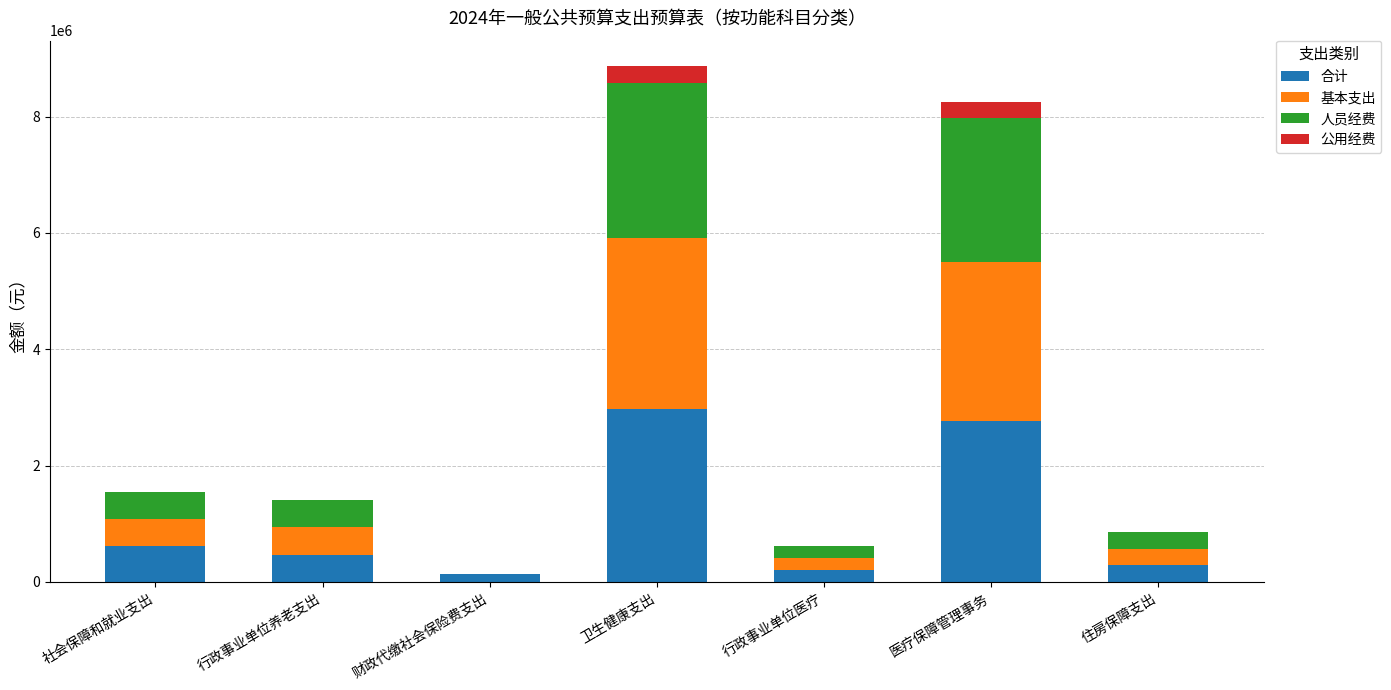

The value of 合计 at 住房保障支出 is 285284.1. True or false?

True